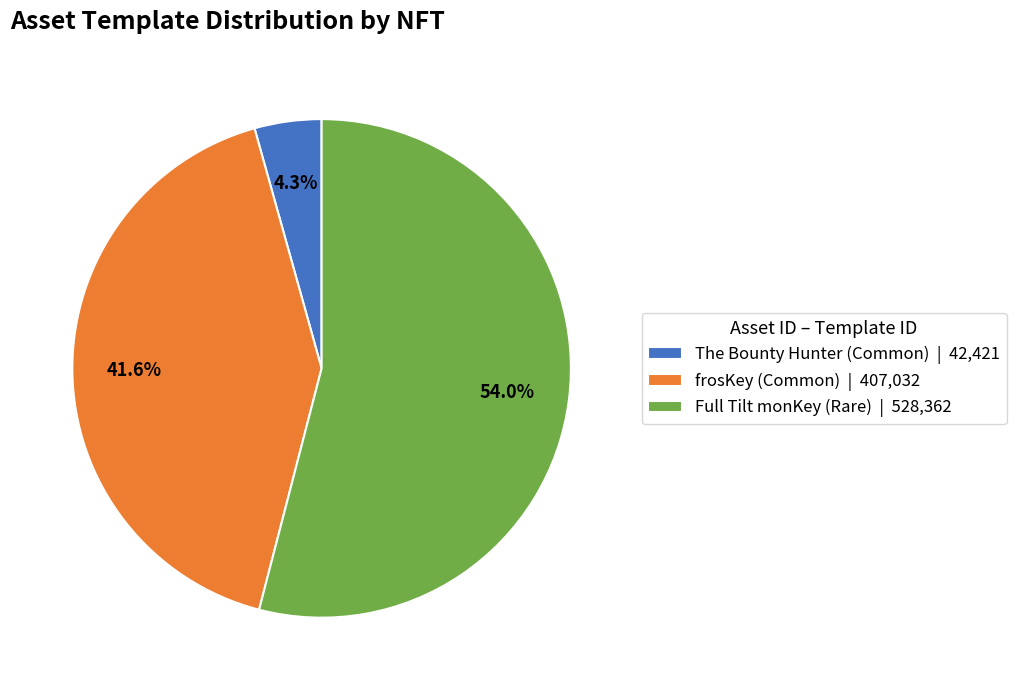

How many slices are in this pie chart?

3